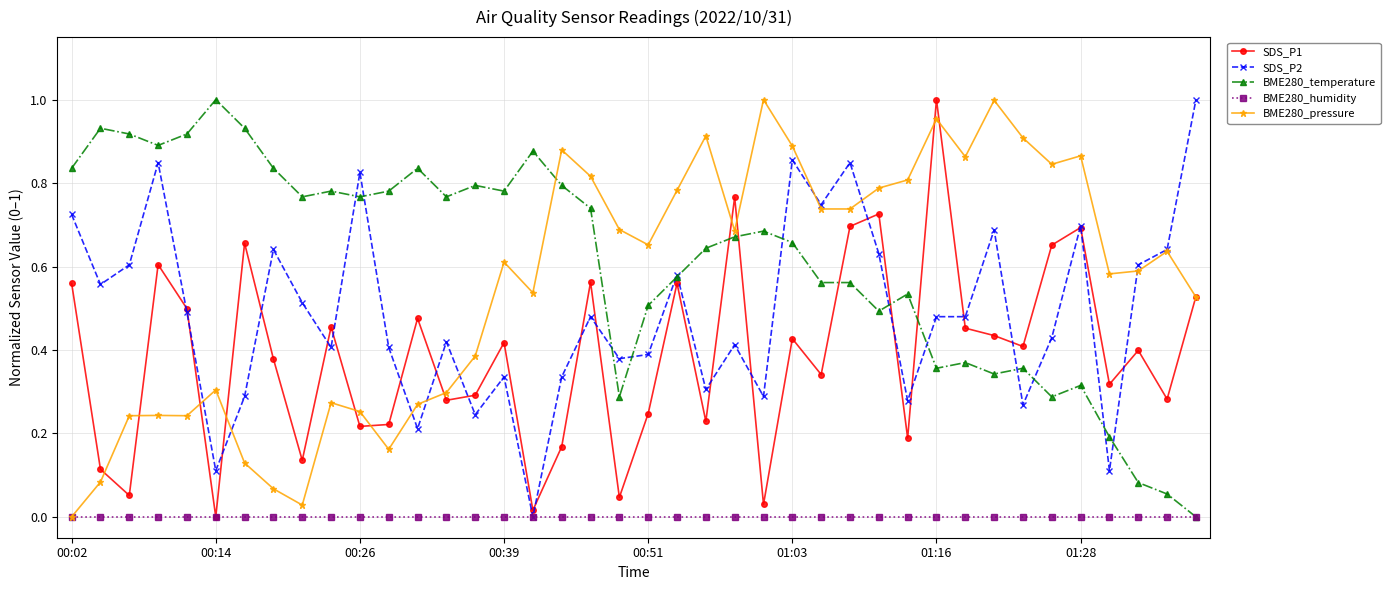

How many categories are shown in the chart?

40